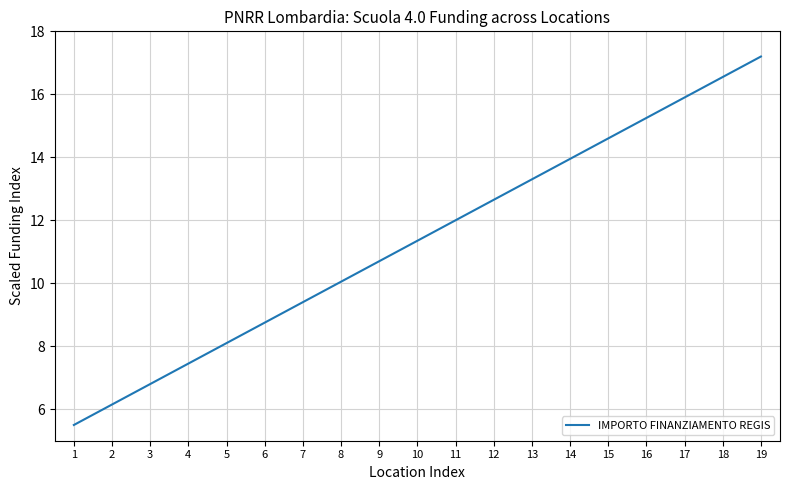

How many lines are shown in the chart?

1